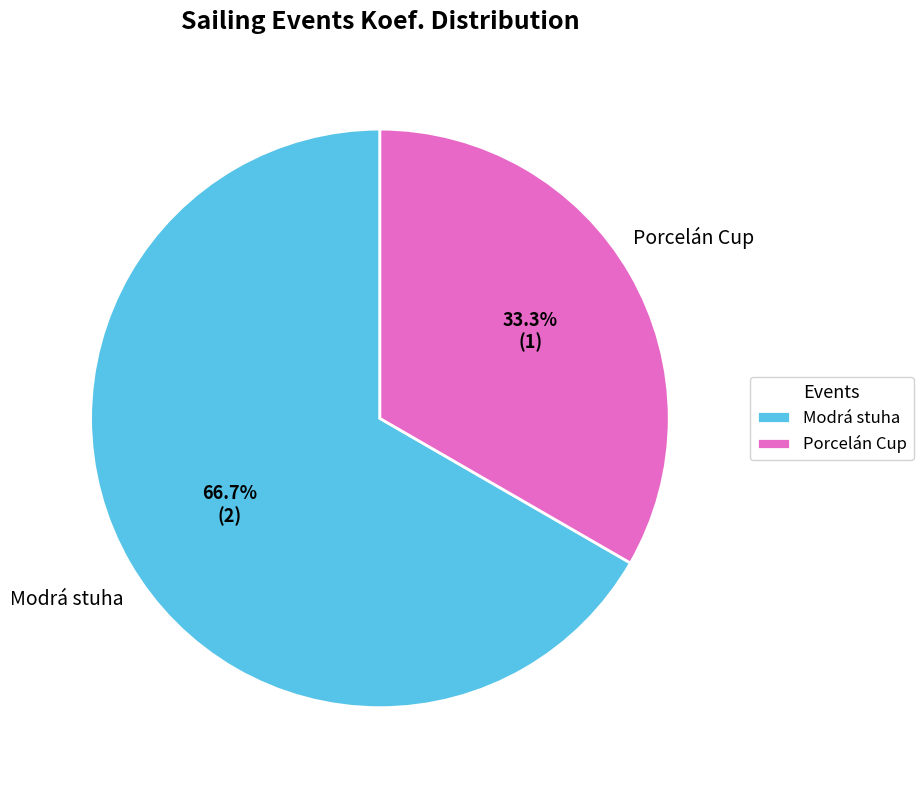

How many slices are in this pie chart?

2